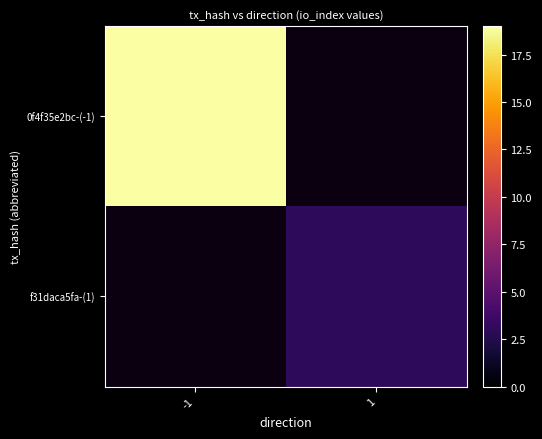

Rank the series by their maximum value, from highest to lowest.

0f4f35e2bc-(-1), f31daca5fa-(1)